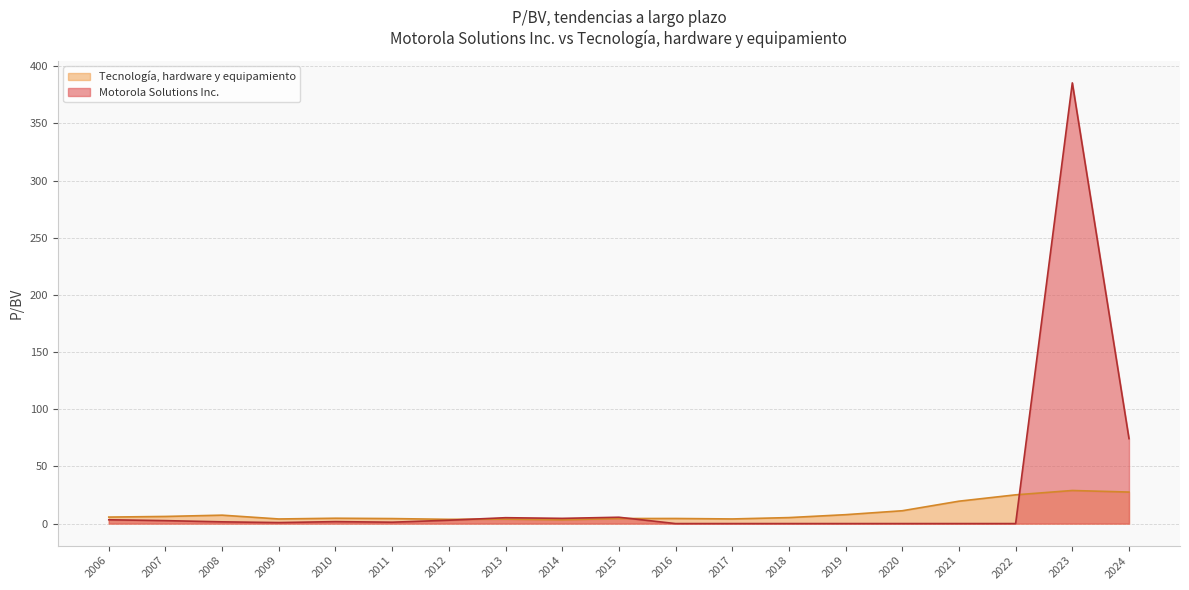

How many lines are shown in the chart?

2